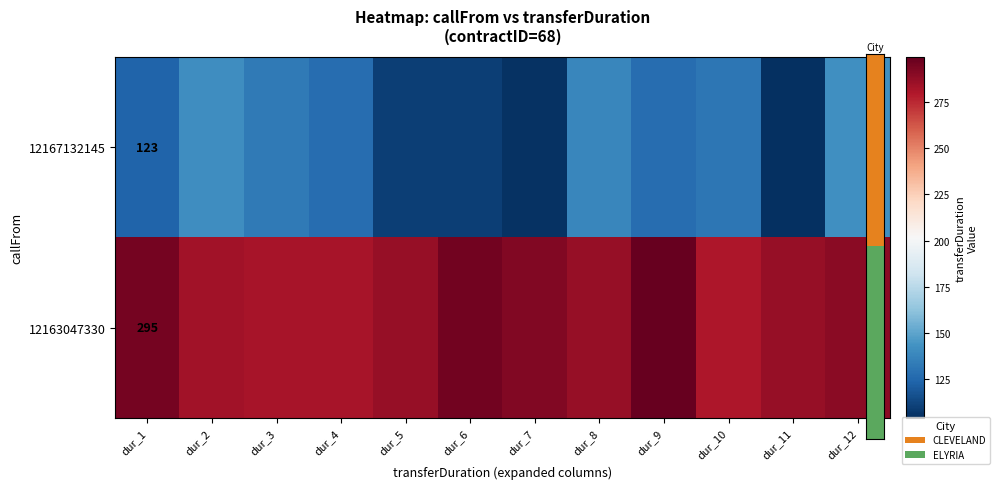

Which series has the widest spread of values?

12167132145